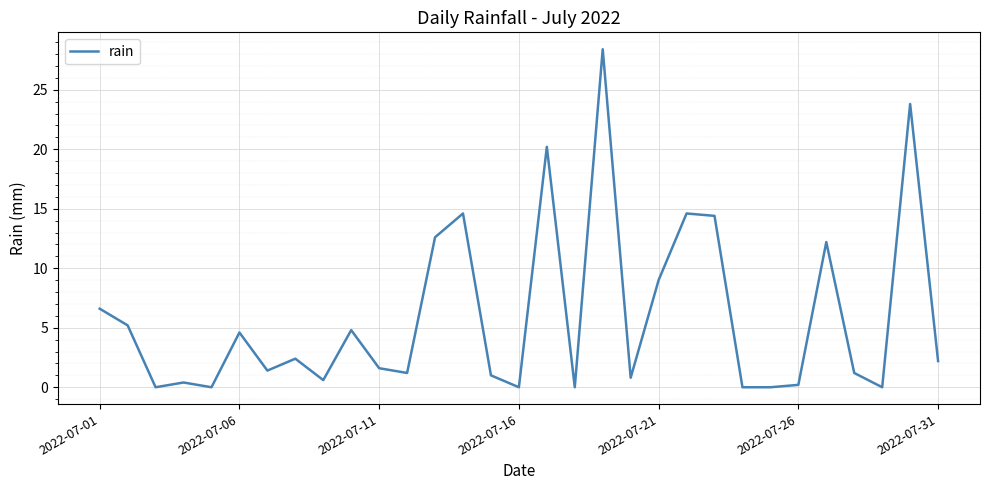

Is this an area chart (filled region under the line)?

No